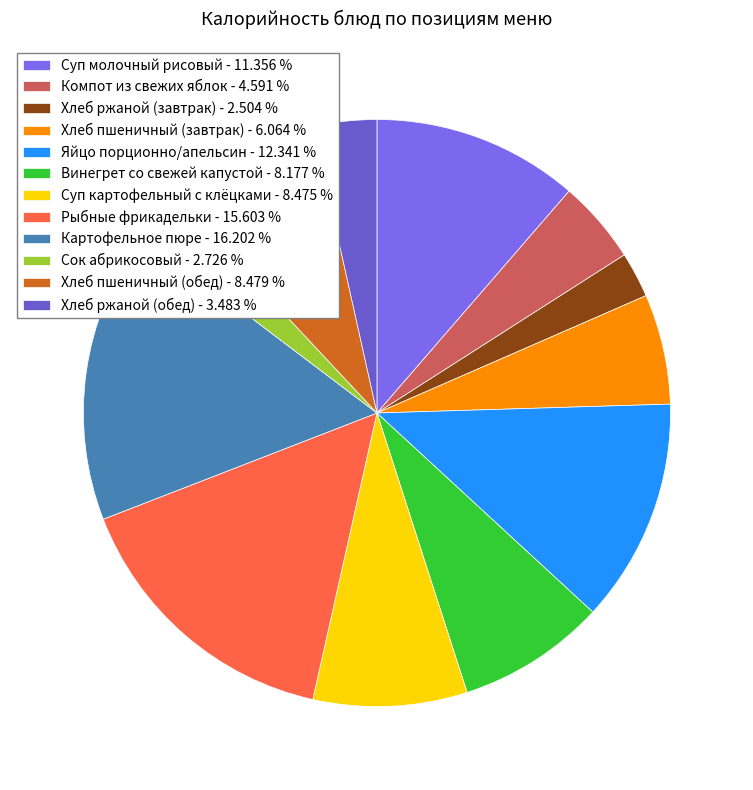

Which has a higher value, Хлеб пшеничный (обед) or Яйцо порционно/апельсин?

Яйцо порционно/апельсин